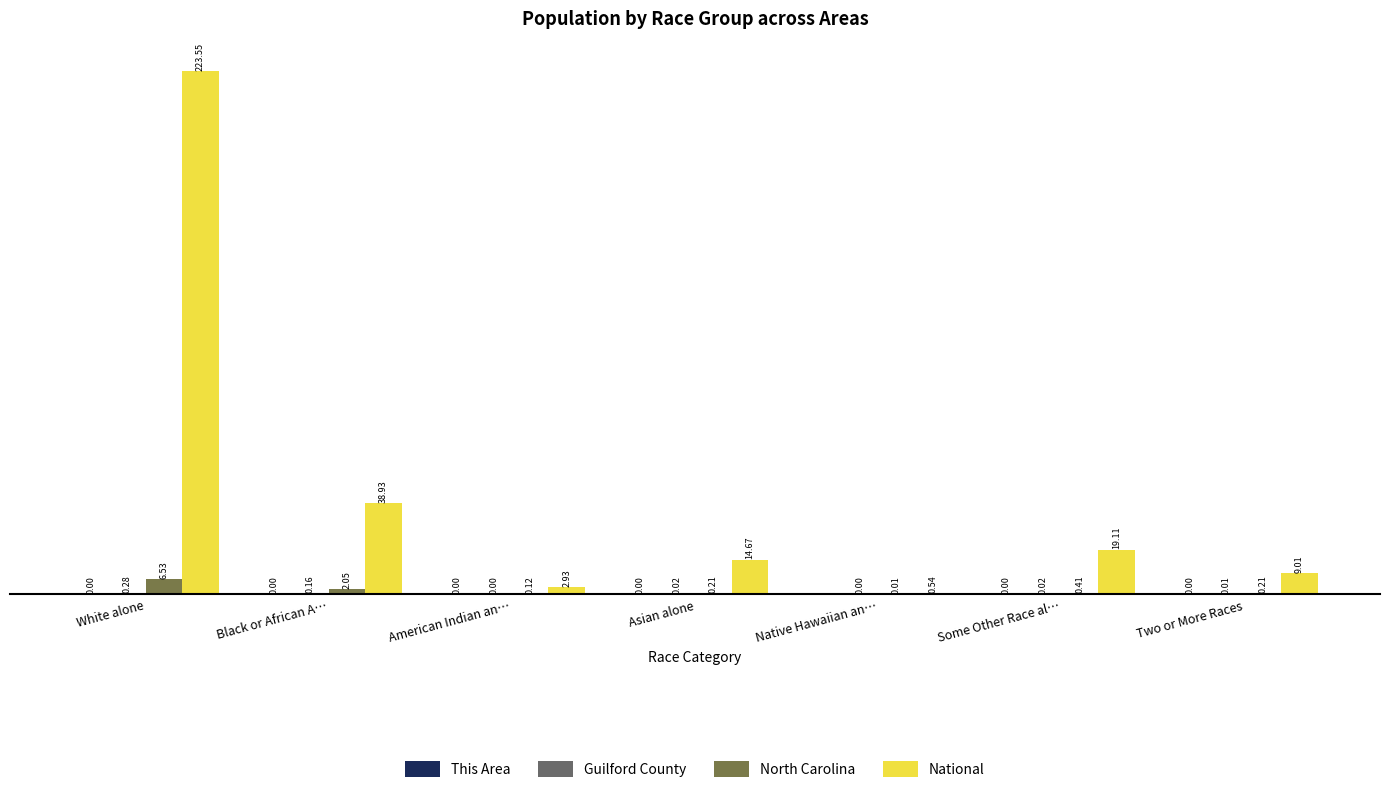

Are the bars horizontal?

No